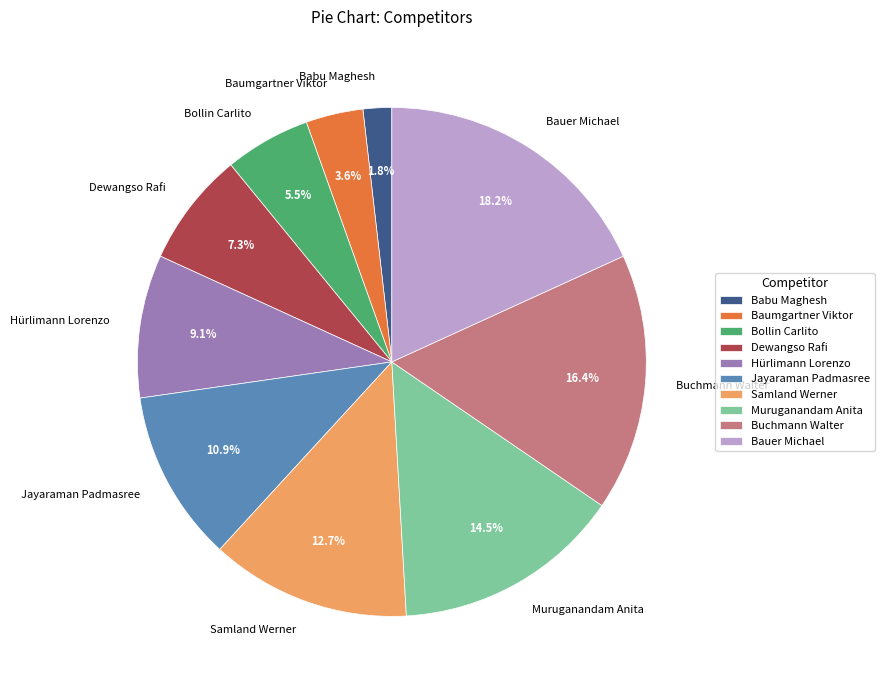

Is there a majority slice in this chart?

No